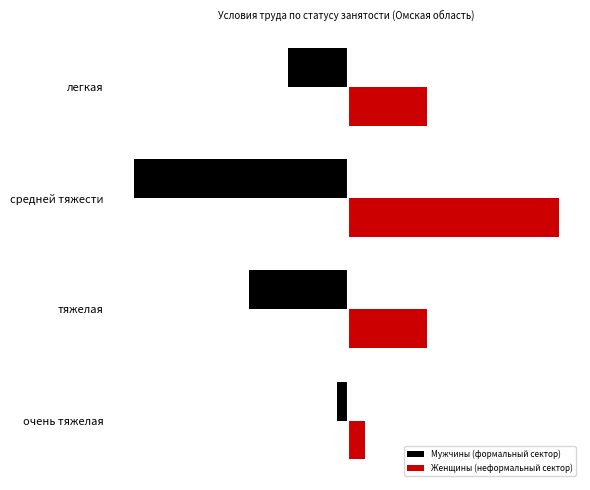

Rank the series by their maximum value, from lowest to highest.

Мужчины (формальный сектор), Женщины (неформальный сектор)